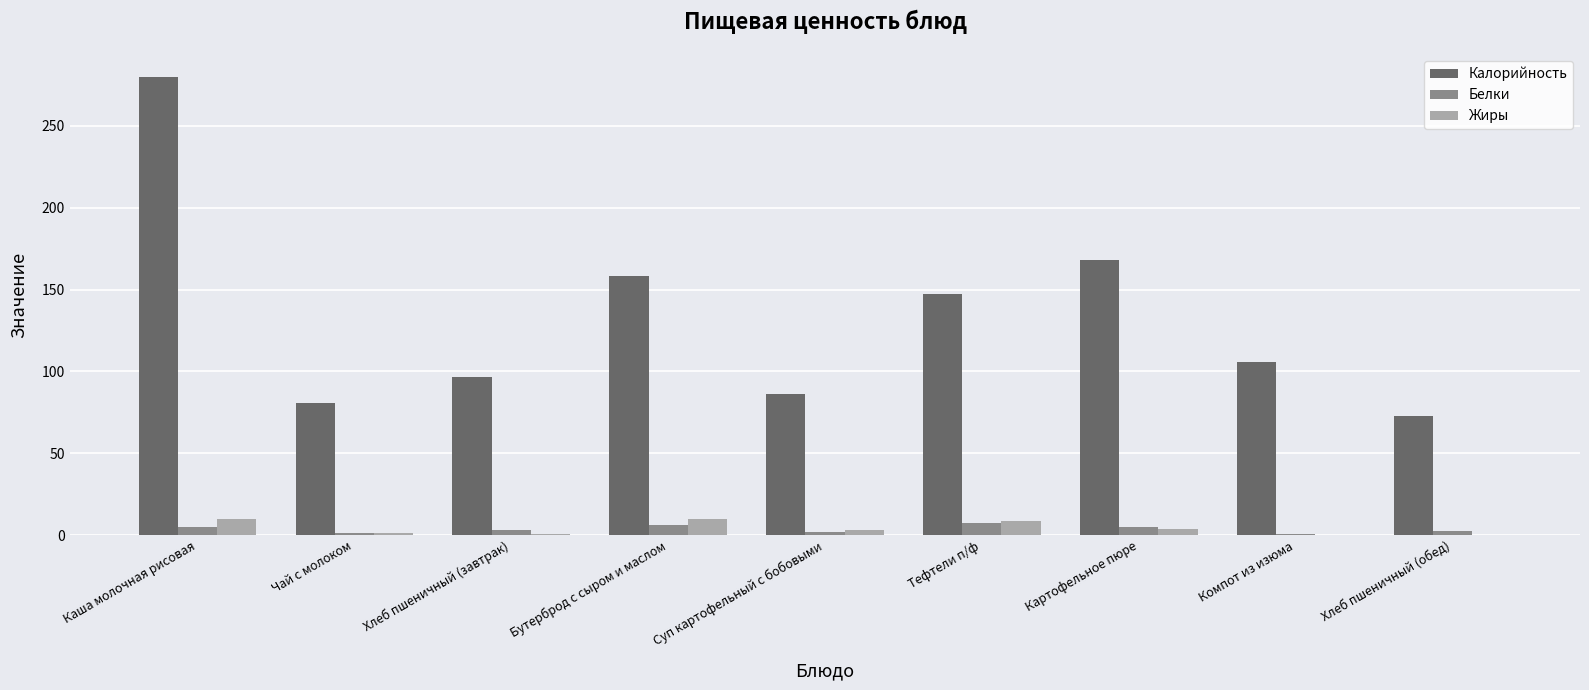

What is the sum of all Калорийность values?

1196.3